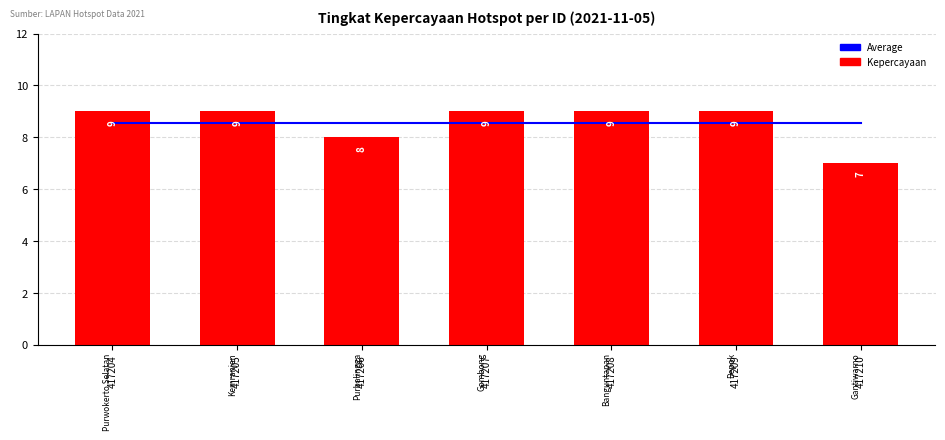

What is the sum of the Tingkat Kepercayaan values at 417208 and 417210?

16.0